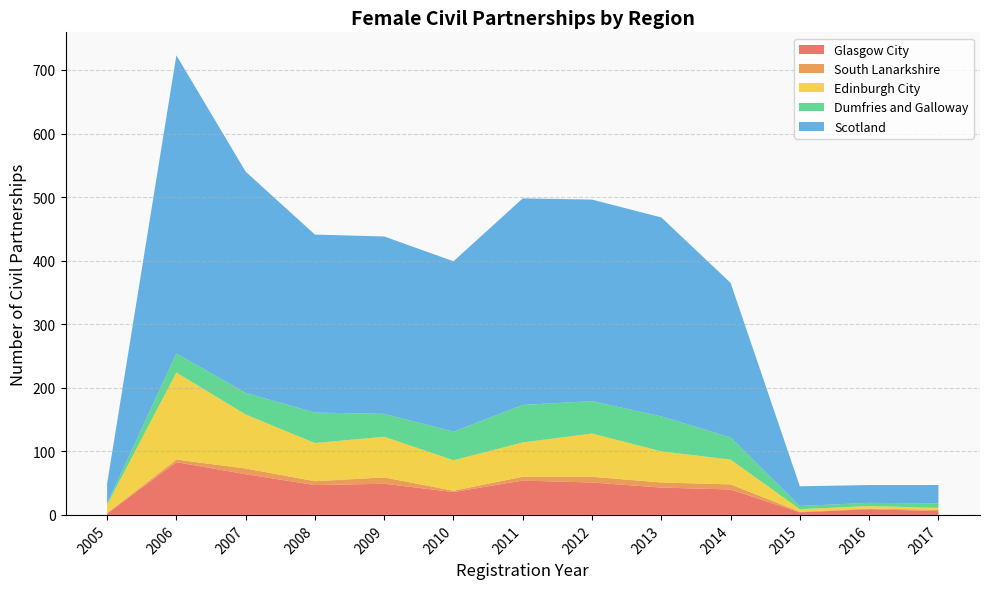

Reading left to right, transcribe all the data shown in this chart.

Glasgow City: 2005=2	2006=83	2007=64	2008=47	2009=49	2010=36	2011=54	2012=51	2013=43	2014=40	2015=4	2016=9	2017=6
South Lanarkshire: 2005=1	2006=4	2007=9	2008=6	2009=10	2010=2	2011=6	2012=9	2013=8	2014=8	2015=1	2016=1	2017=2
Edinburgh City: 2005=13	2006=137	2007=85	2008=60	2009=64	2010=48	2011=54	2012=68	2013=49	2014=39	2015=4	2016=4	2017=3
Dumfries and Galloway: 2005=2	2006=30	2007=34	2008=48	2009=36	2010=45	2011=59	2012=51	2013=55	2014=35	2015=5	2016=5	2017=7
Scotland: 2005=31	2006=469	2007=348	2008=280	2009=279	2010=268	2011=325	2012=317	2013=313	2014=243	2015=31	2016=28	2017=29